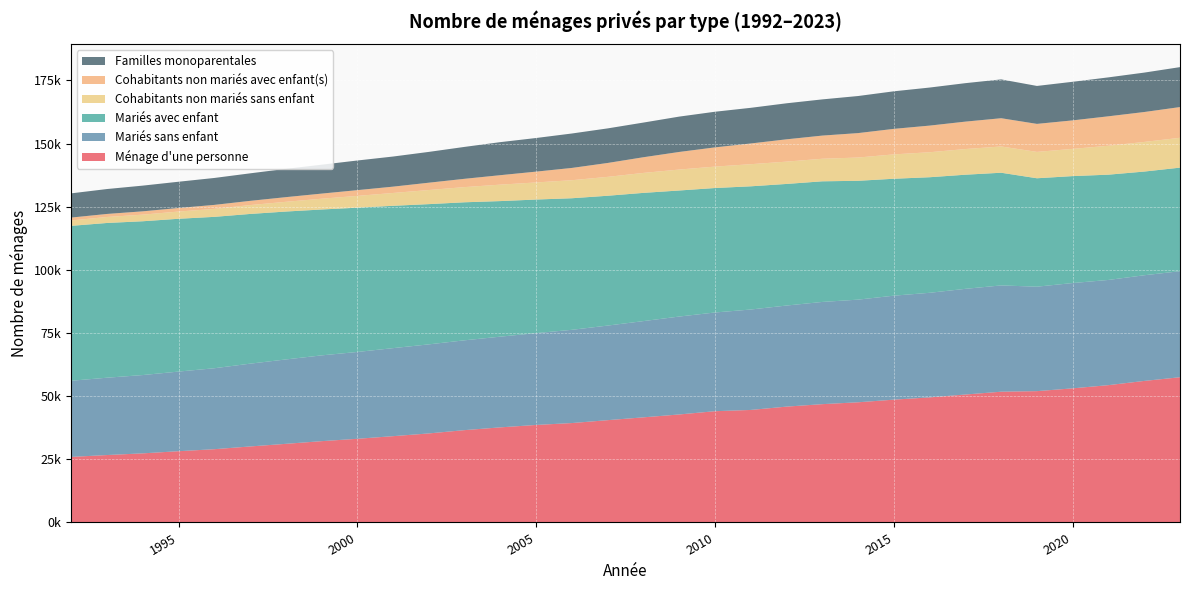

Reading left to right, list all the values displayed in this chart.

Ménage d'une personne: 25958	26694	27360	28212	29006	30093	31127	32191	33127	34169	35254	36561	37656	38612	39362	40505	41623	42763	44053	44551	45867	46842	47583	48624	49518	50656	51772	51992	53101	54368	56036	57502
Mariés sans enfant: 30151	30617	31008	31526	32054	32778	33416	33965	34380	34856	35264	35566	35915	36358	36915	37453	38108	38769	39084	39762	40021	40469	40641	41172	41414	41845	42082	41361	41696	41653	41844	41975
Mariés avec enfant: 61330	61265	60888	60499	59937	59276	58557	57754	57125	56351	55520	54642	53670	52885	52090	51397	50764	49902	49279	48778	48142	47759	47050	46288	45754	45182	44613	42924	42337	41679	41051	41007
Cohabitants non mariés sans enfant: 2133	2374	2620	2864	3160	3517	3855	4273	4669	5081	5587	6015	6516	6770	7145	7480	7903	8296	8480	8757	8837	8937	9213	9651	9897	10168	10401	10442	10784	11454	11731	11820
Cohabitants non mariés avec enfant(s): 1145	1201	1310	1411	1577	1665	1842	2020	2274	2503	2900	3285	3747	4285	4860	5502	6209	6967	7614	8205	8832	9167	9676	10102	10544	10852	11183	11088	11278	11657	11845	12164
Familles monoparentales: 9588	9862	10178	10390	10662	10896	11204	11442	11735	11925	12196	12633	13083	13311	13633	13689	13726	13997	14107	14117	14262	14332	14677	14872	15066	15230	15372	15022	15281	15417	15604	15813